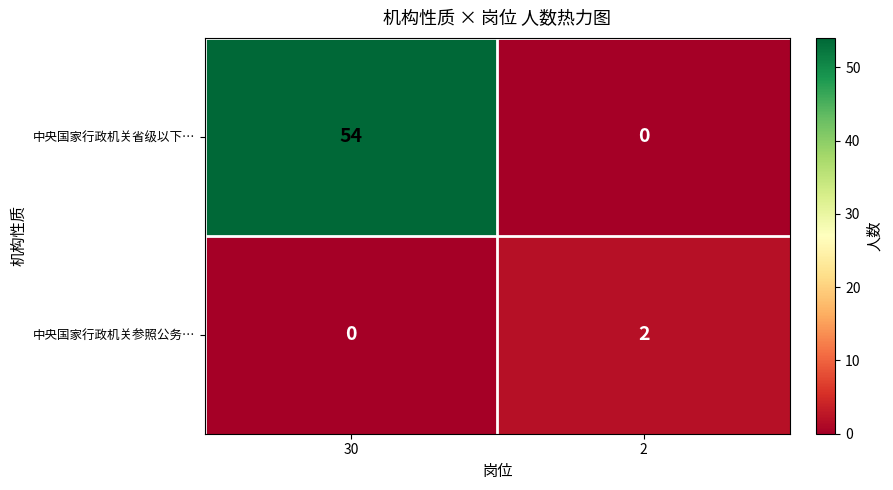

How many data points in 中央国家行政机关参照公务… are less than 2?

1